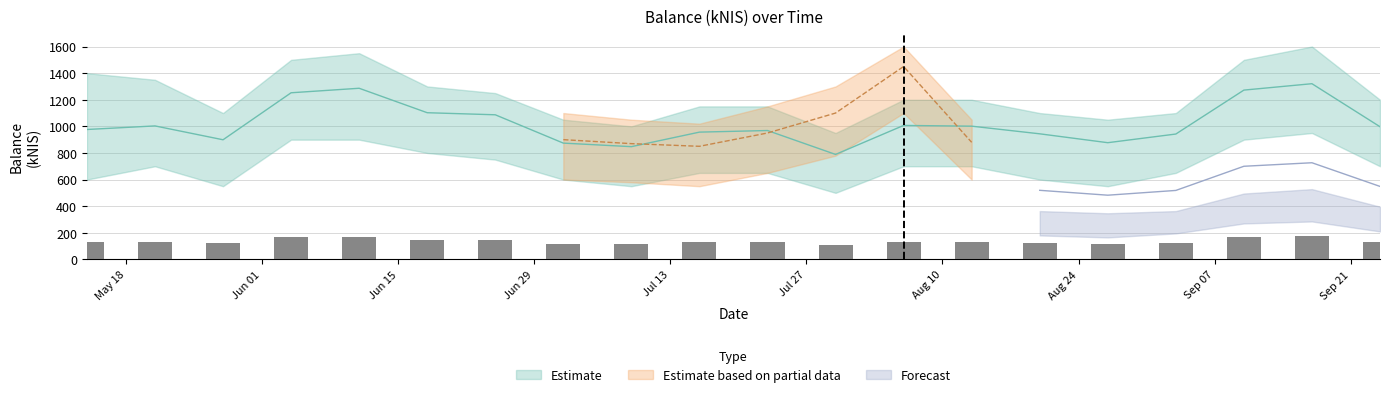

What is the label of the 17th bar from the right?

2015-06-04